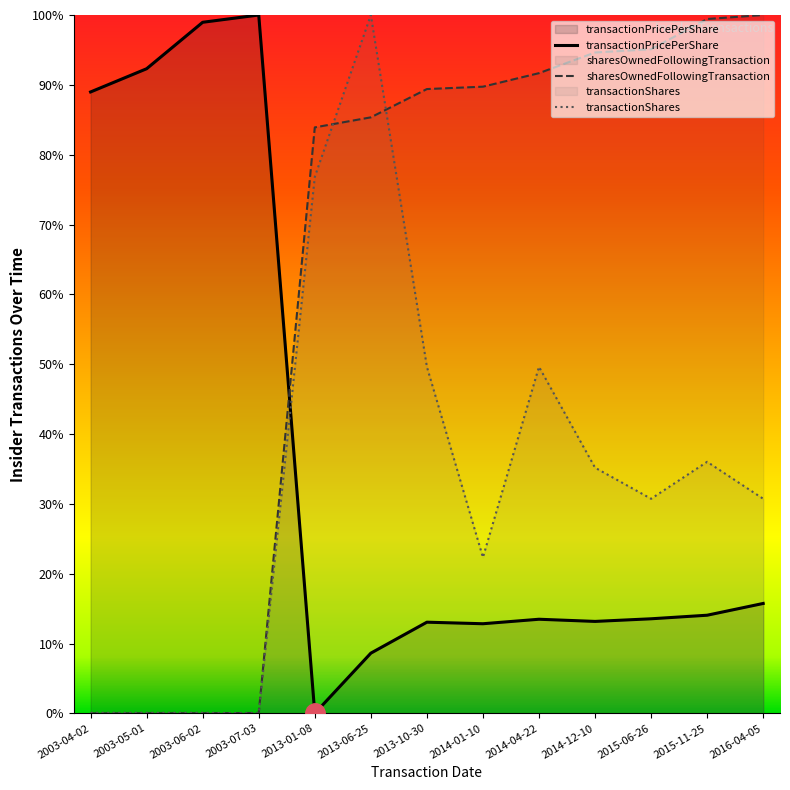

Where is the first local maximum for transactionPricePerShare?

2003-07-03